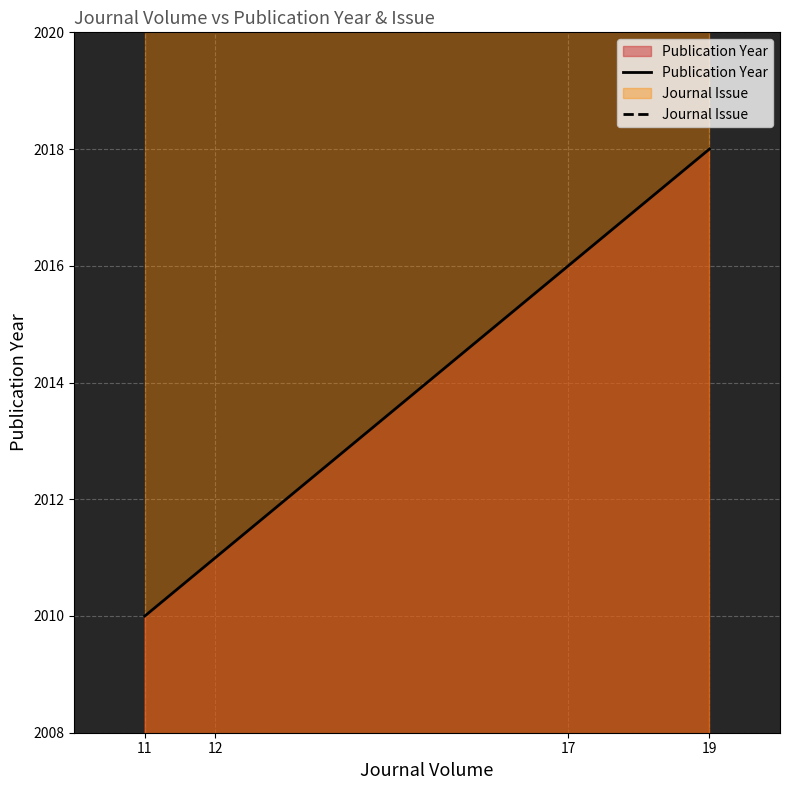

Rank the categories by Publication Year value from lowest to highest.

11, 12, 17, 19